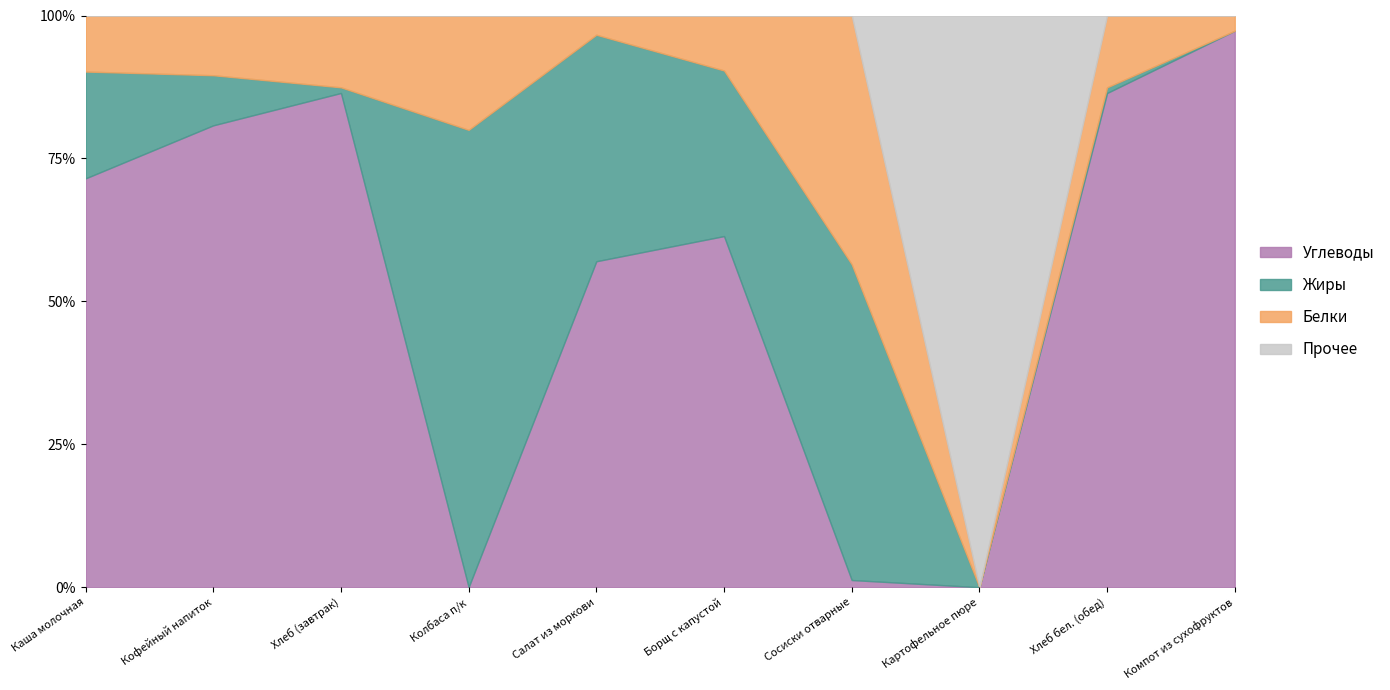

What are all the series names shown in the legend?

Углеводы, Жиры, Белки, Прочее